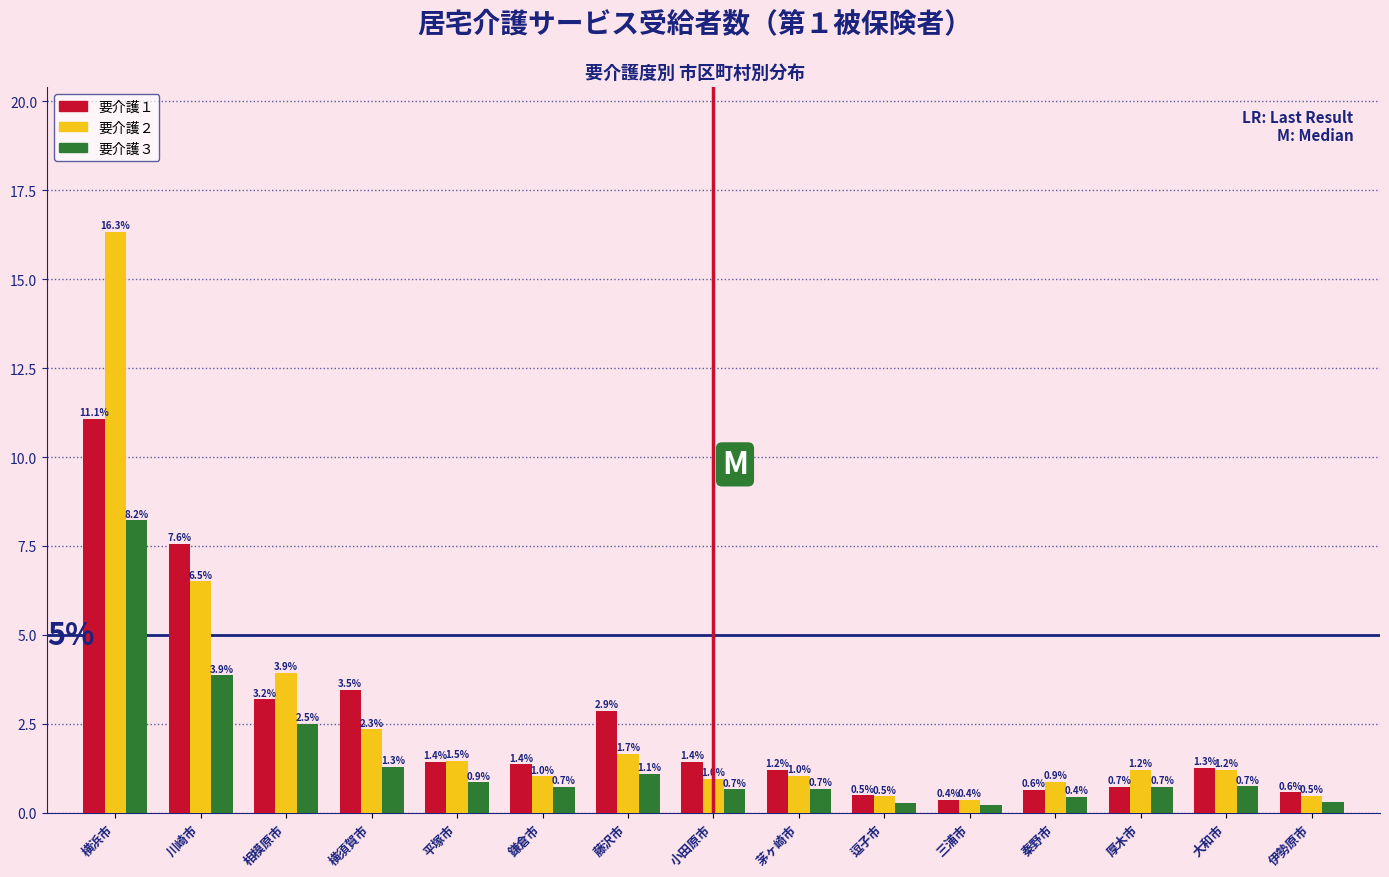

Where does the 要介護１ series first go above 1?

横浜市